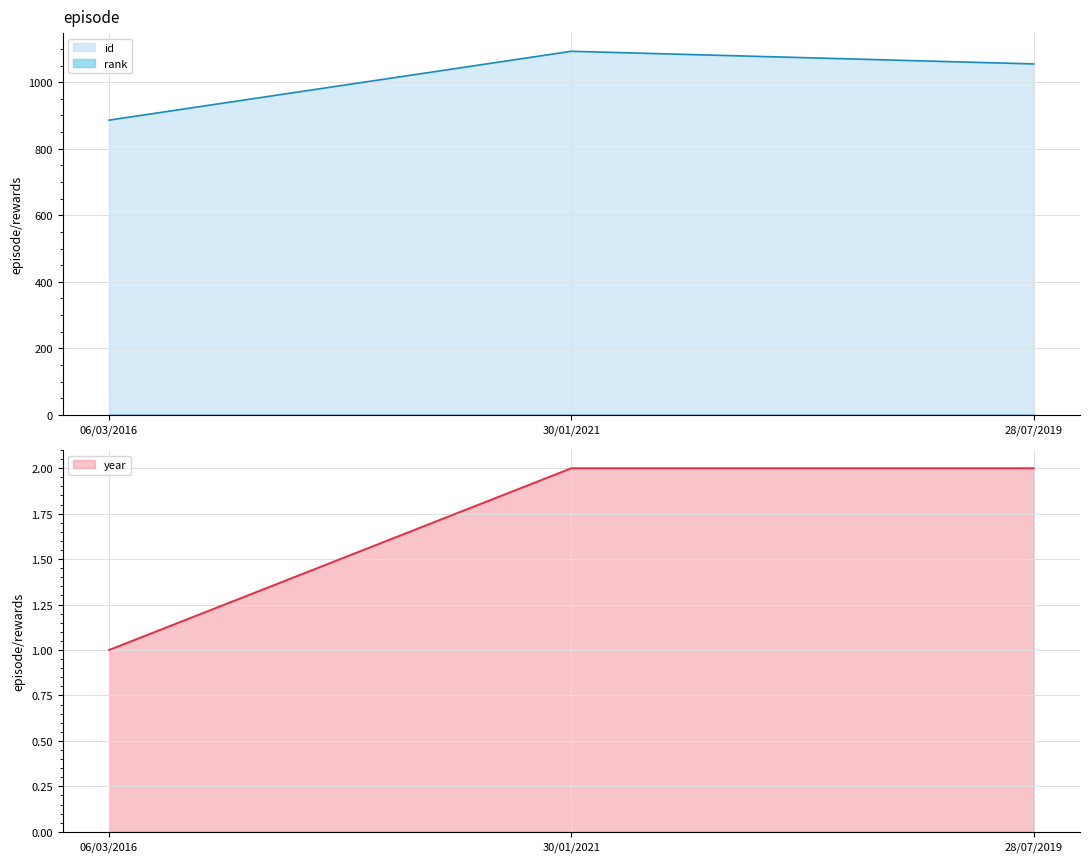

Is it true that year equals 2 at 30/01/2021?

True